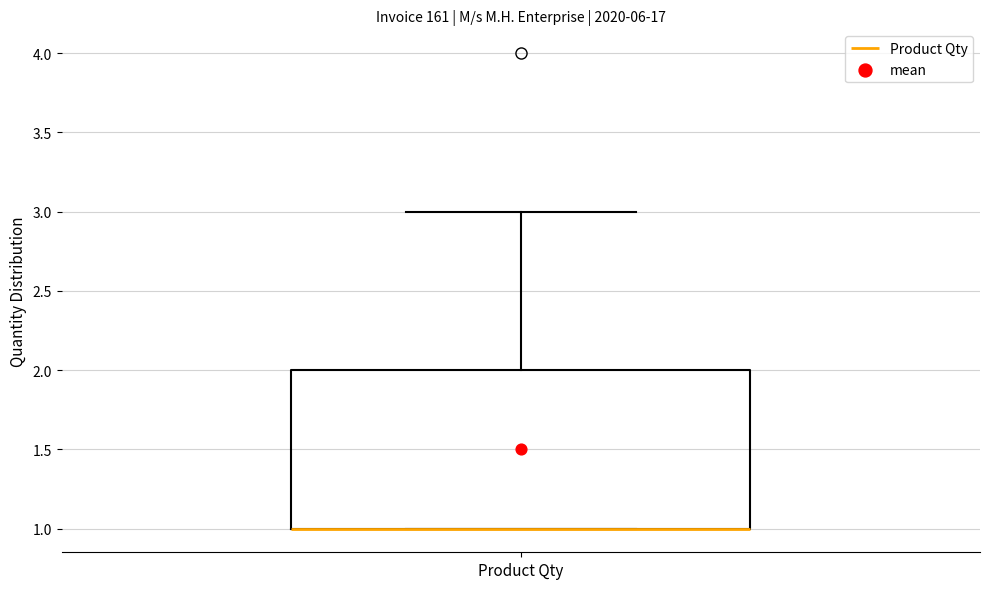

Transcribe this box plot: give where the median line is, the range the box spans, and where the two whiskers end, as read against the y-axis. The values are not printed on the chart, so give them approximately, as read against the axis.

median 1 (drawn on the box's lower edge), box 1 to 2, whiskers 1 to 3